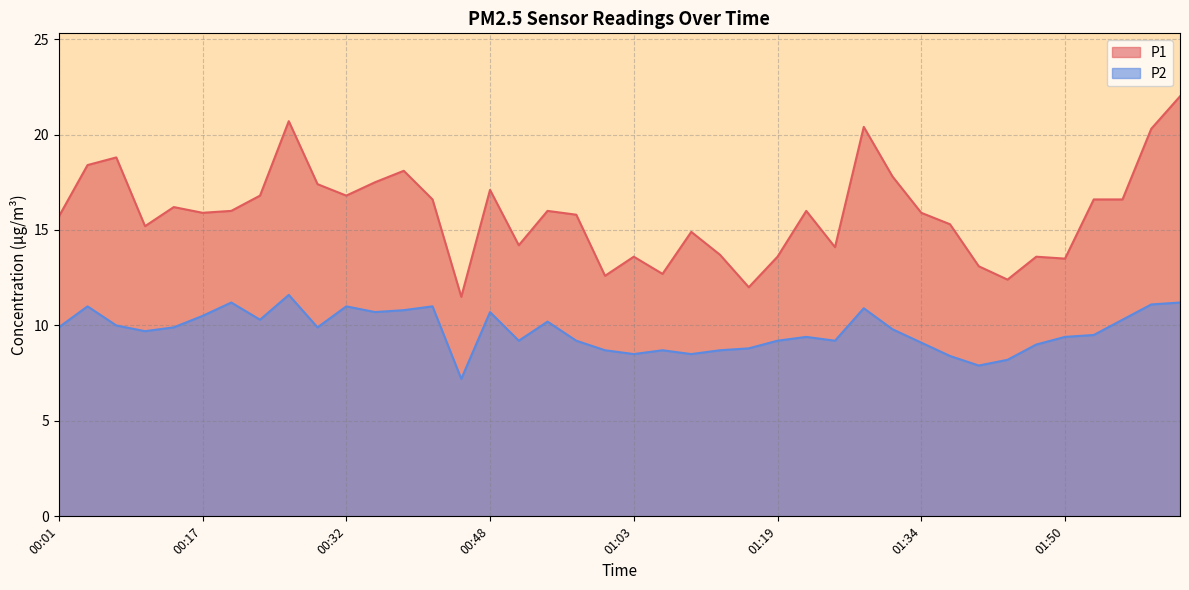

Which category has the highest value in the P2 series?

00:26